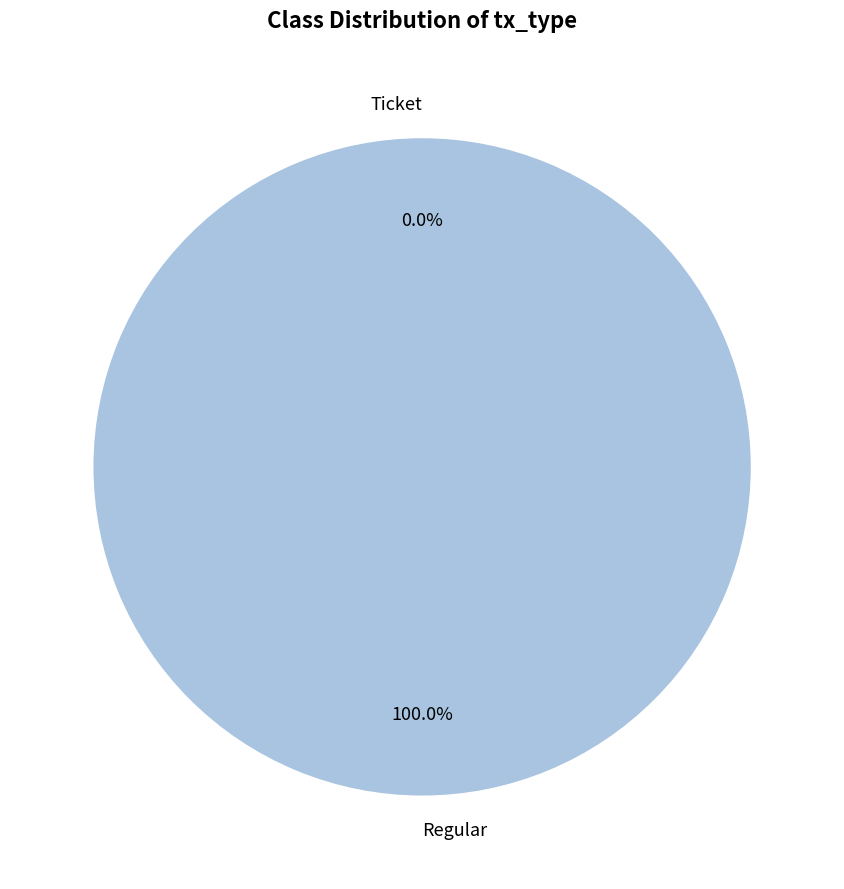

To the nearest percent, what is the difference between the largest and smallest slice percentages?

100%